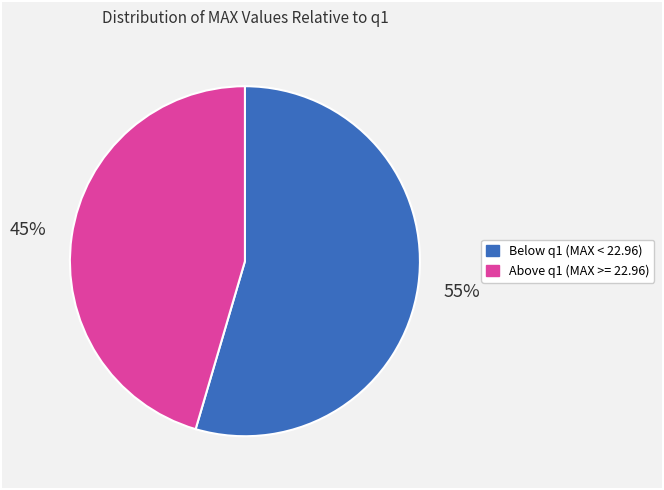

To the nearest percent, what is the average slice percentage?

50%